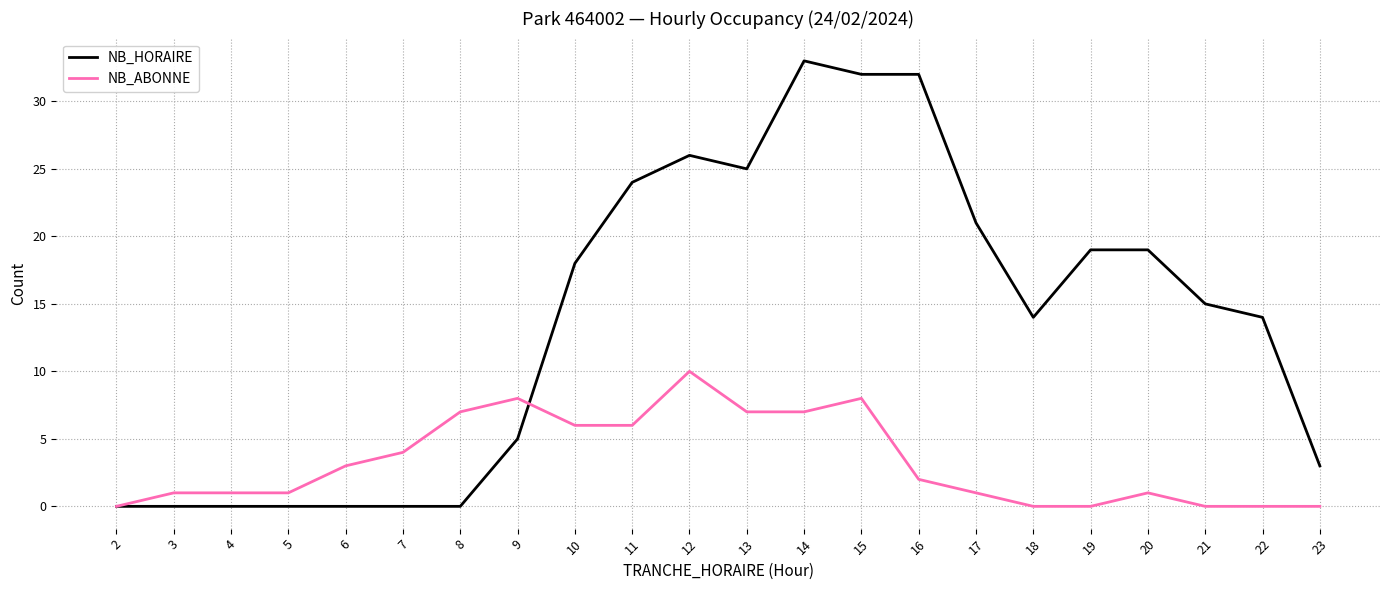

At which label does NB_ABONNE first exceed 2?

6